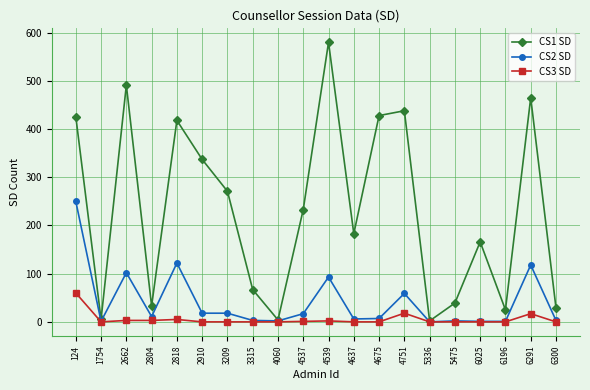

True or false: CS3 SD has more than 0 interior local peaks.

True